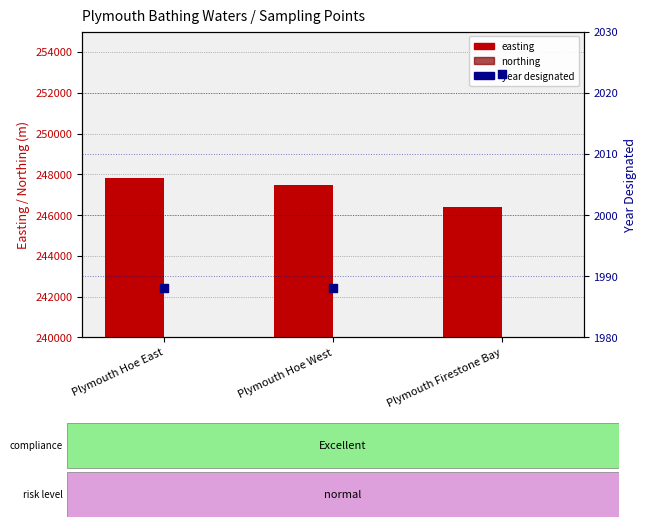

Is the value of northing at Plymouth Hoe East greater than the value of easting at Plymouth Firestone Bay?

No